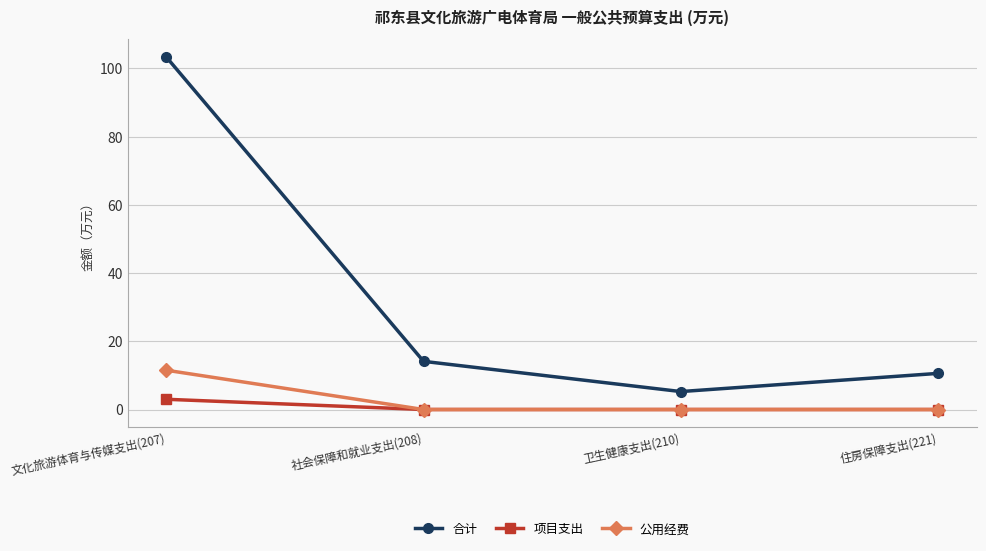

Is the value of 合计 at 卫生健康支出(210) greater than the value of 项目支出 at 社会保障和就业支出(208)?

Yes